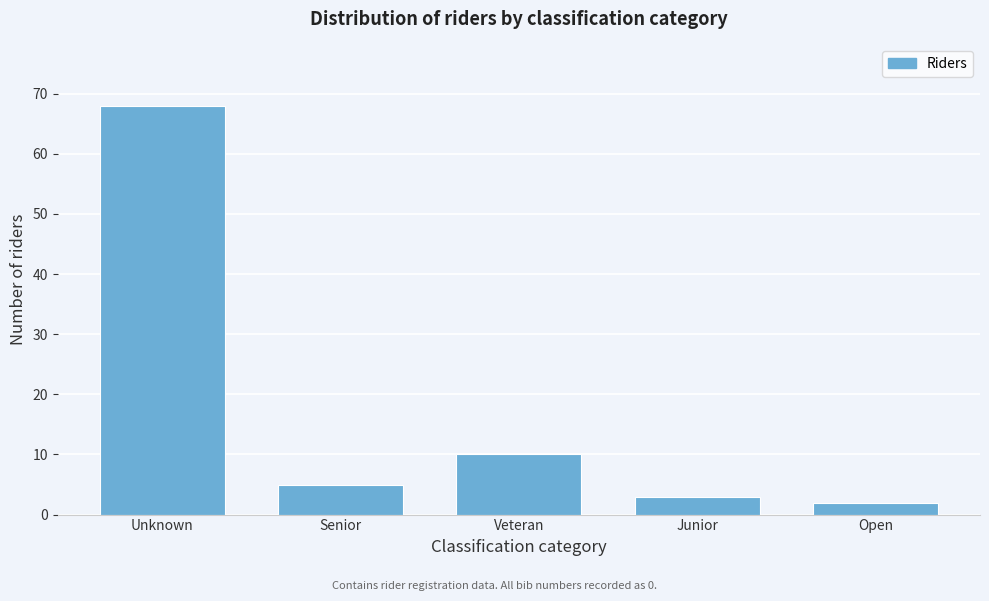

Reading left to right, list all the values displayed in this chart.

68	5	10	3	2